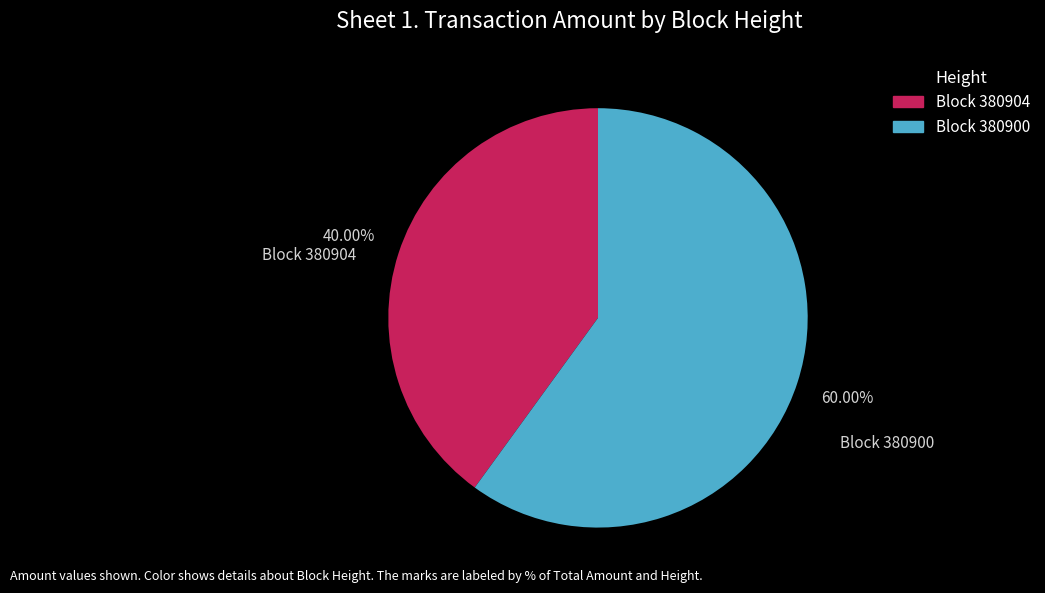

To the nearest percent, what is the difference between the largest and smallest slice percentages?

20%